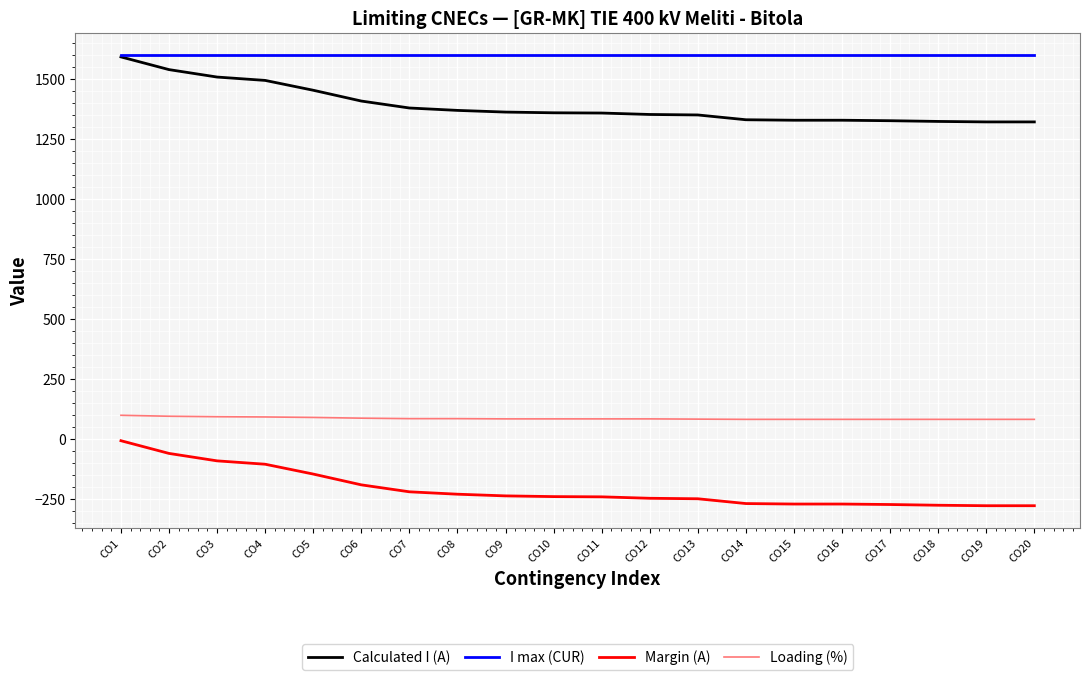

Which series has the largest total across all categories?

I max (CUR)